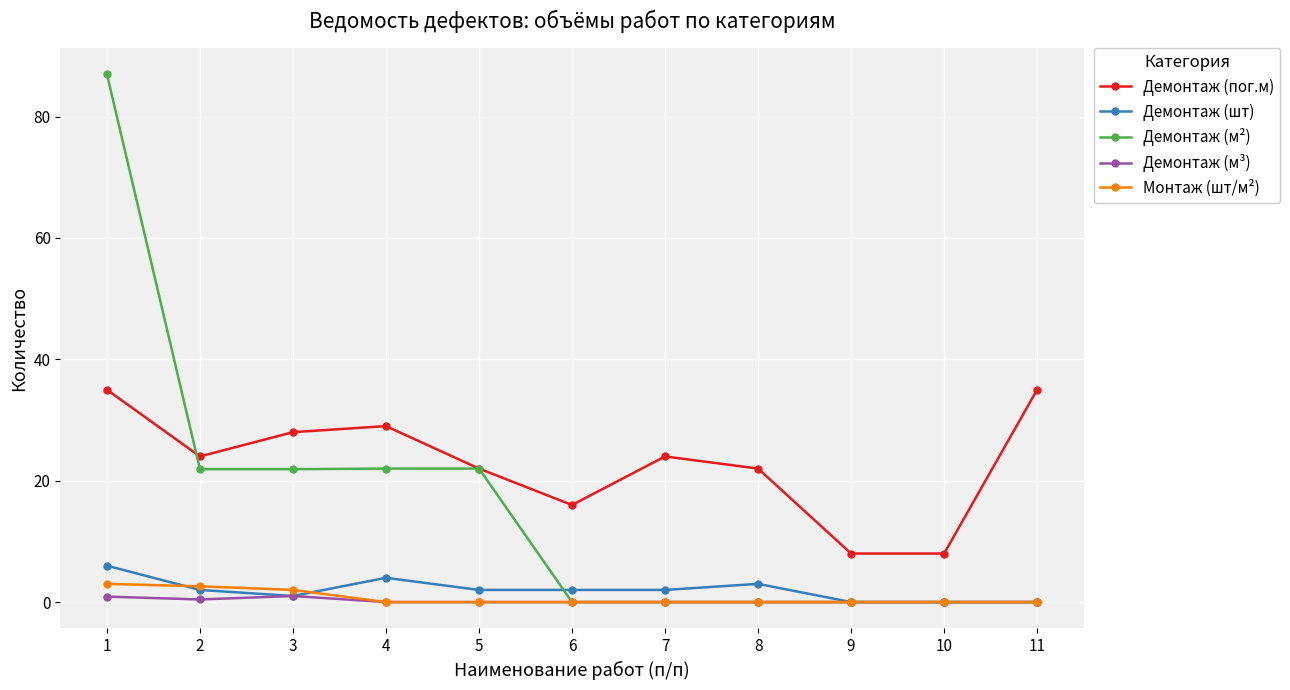

What is the difference between the highest and lowest values at 1?

86.1